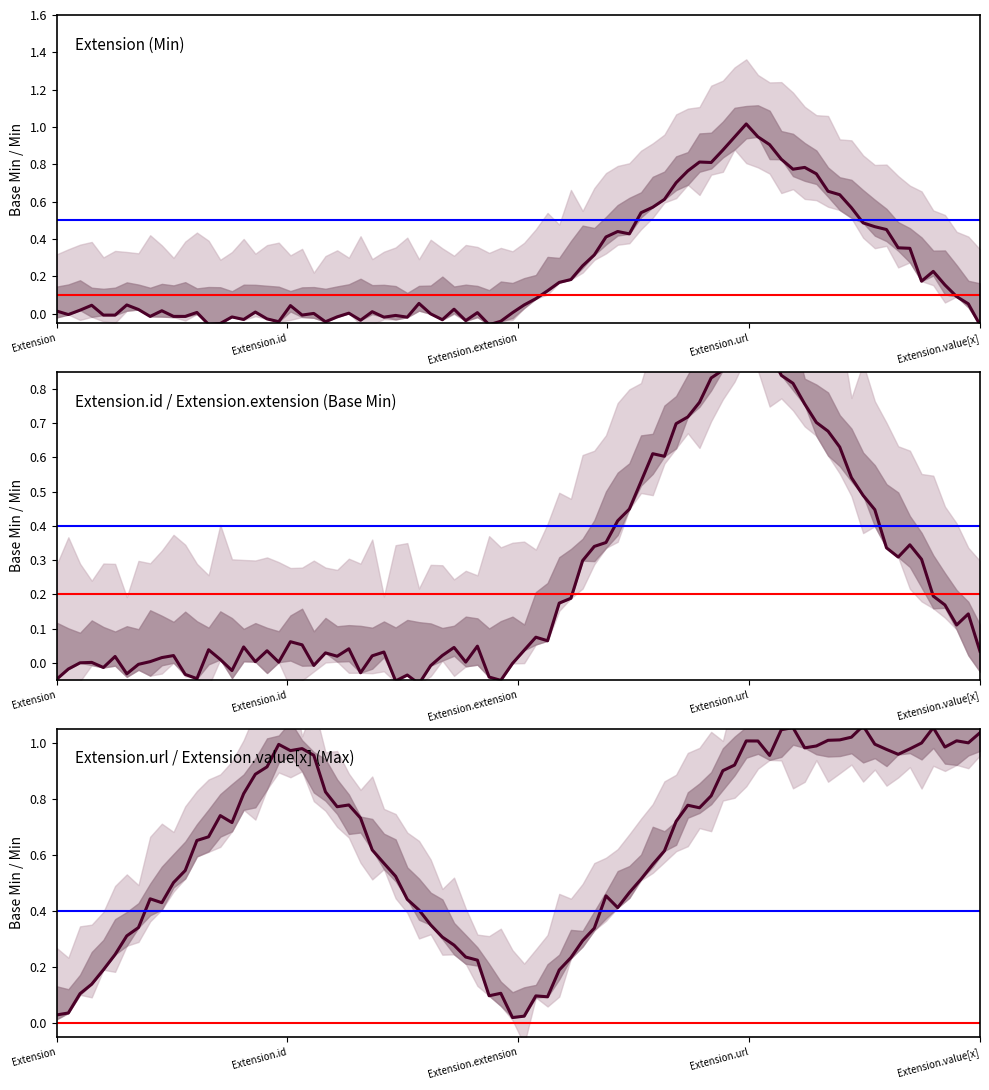

How many distinct data groups are displayed?

2